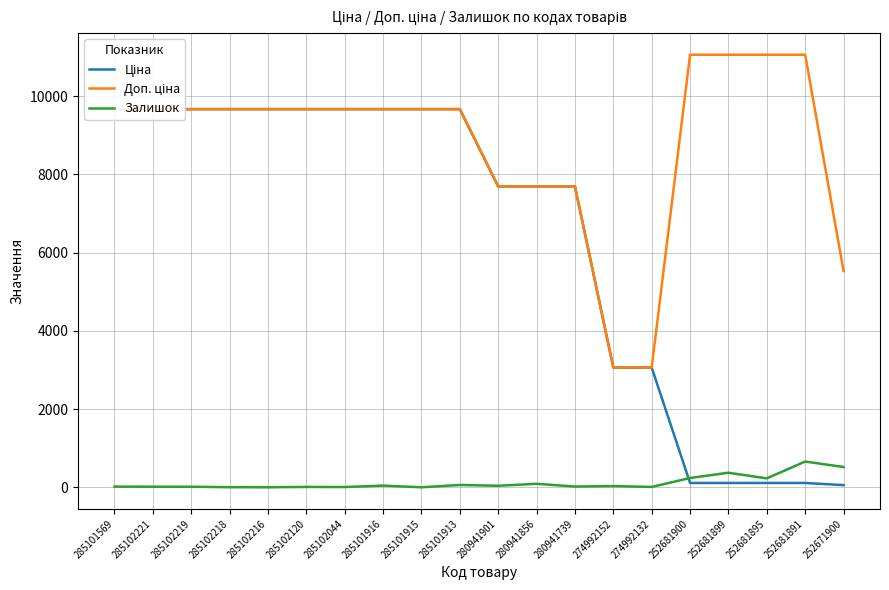

The Ціна series shows 51.7 at 252681891. True or false?

False